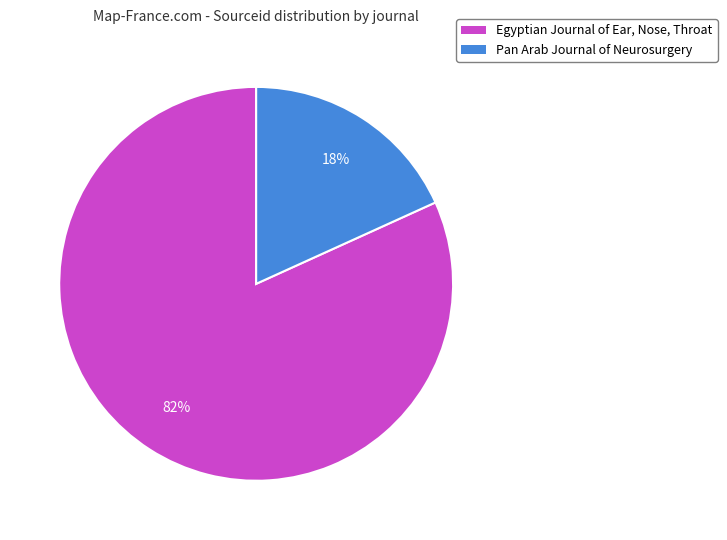

Is there a majority slice in this chart?

Yes